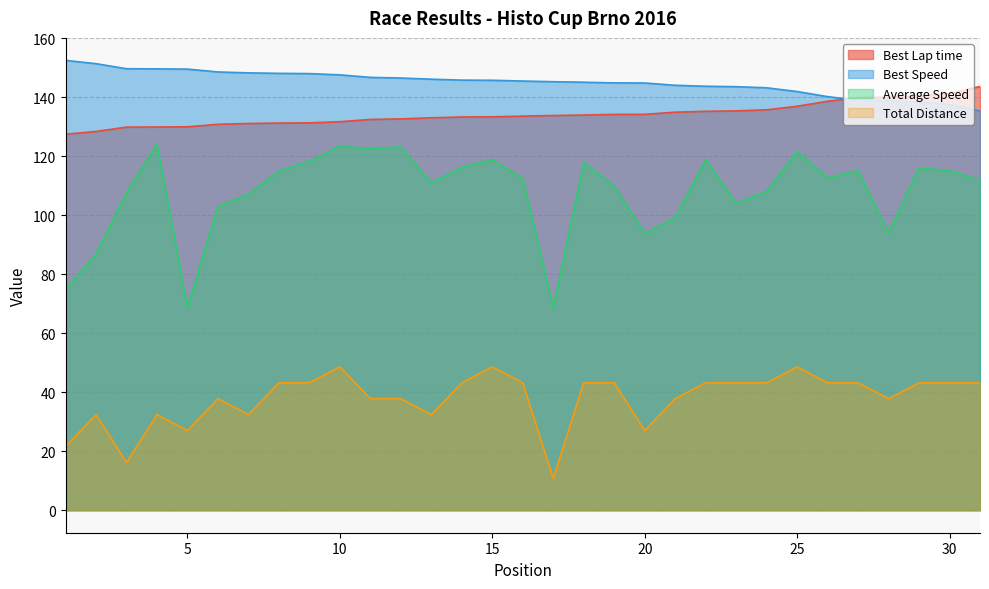

What is the maximum value shown in the chart?

152.5